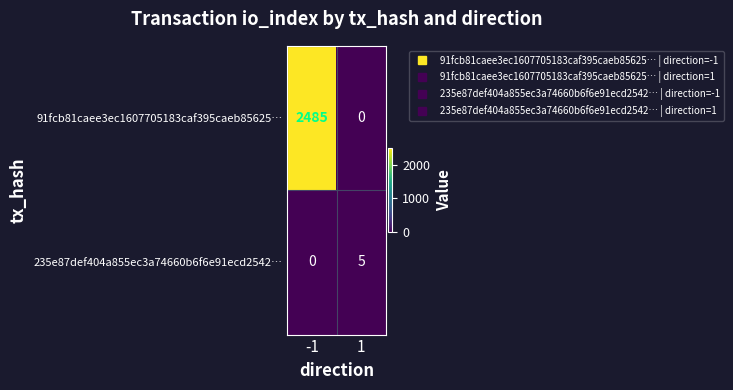

At 1, list the series in order from smallest to largest.

91fcb81caee3ec1607705183caf395caeb85625…, 235e87def404a855ec3a74660b6f6e91ecd2542…